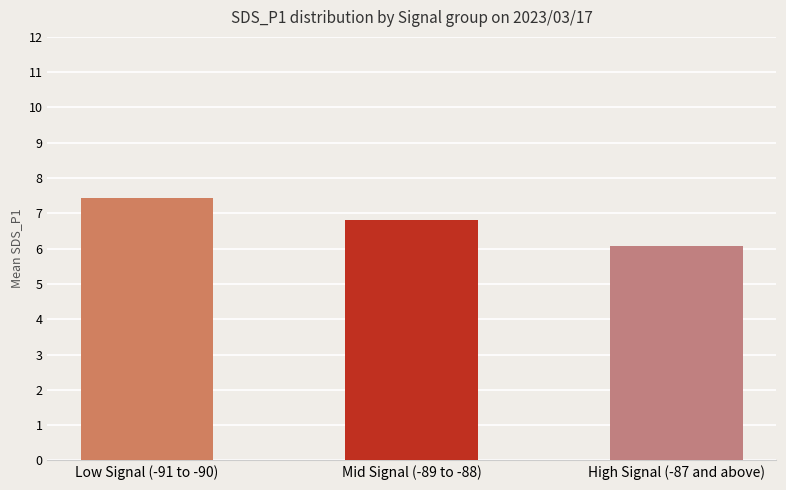

Which label corresponds to the smallest value in the chart?

High Signal (-87 and above)